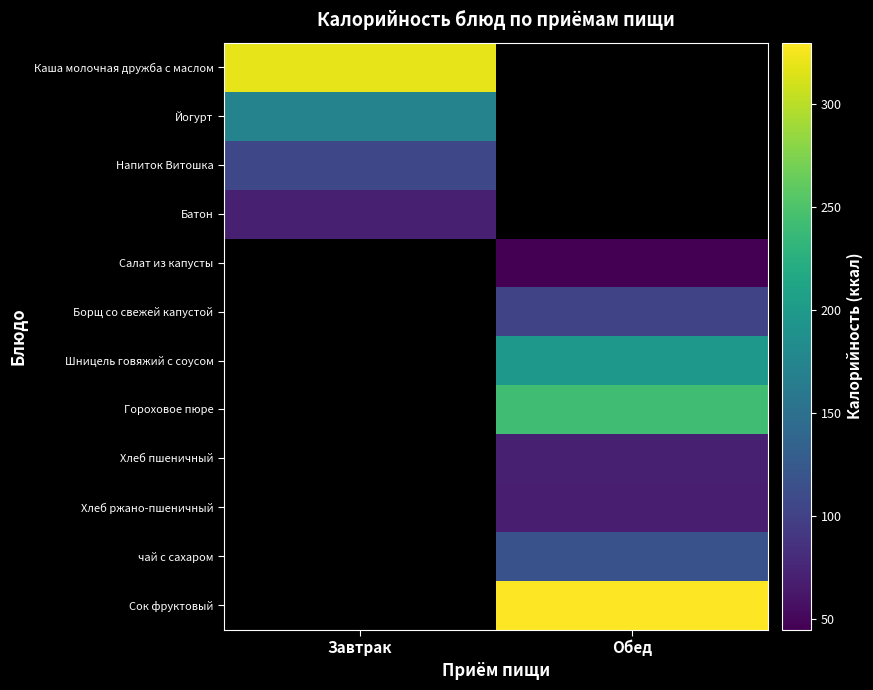

At how many categories does at least one series exceed 156?

2